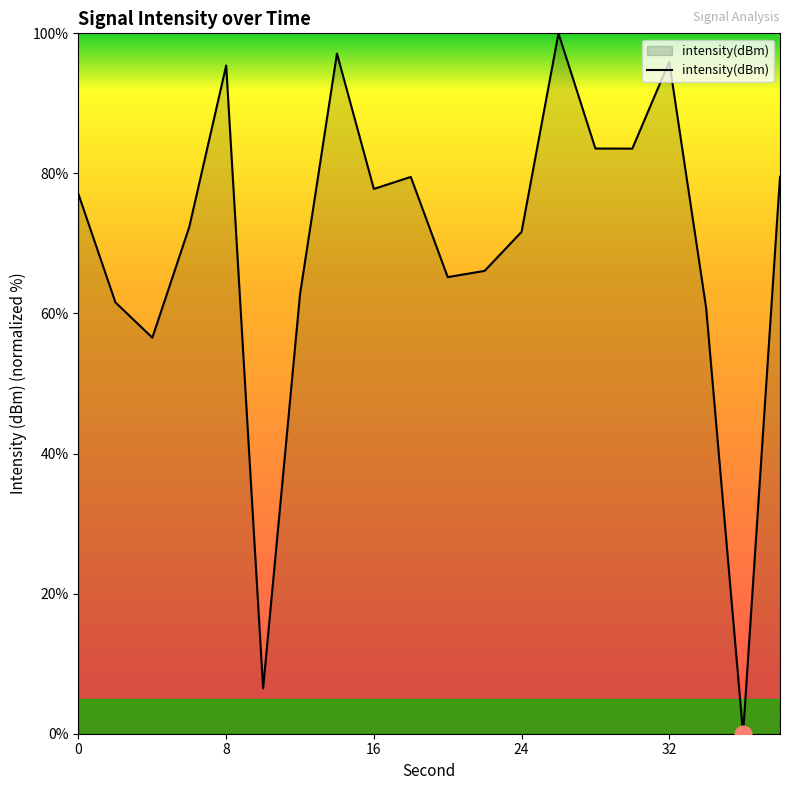

What is the maximum value shown in the chart?

100.0